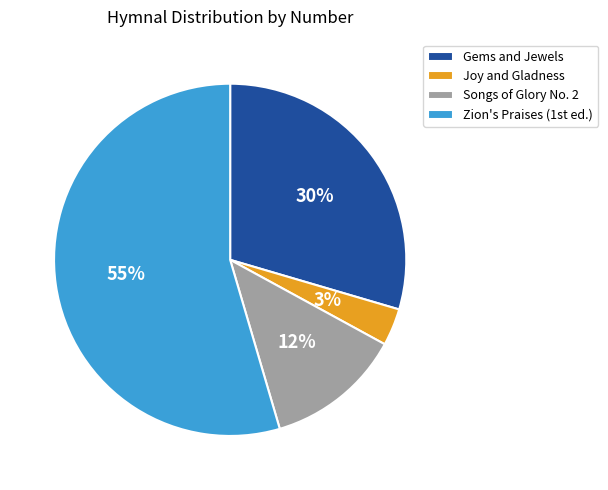

Which has a higher value, Songs of Glory No. 2 or Joy and Gladness?

Songs of Glory No. 2